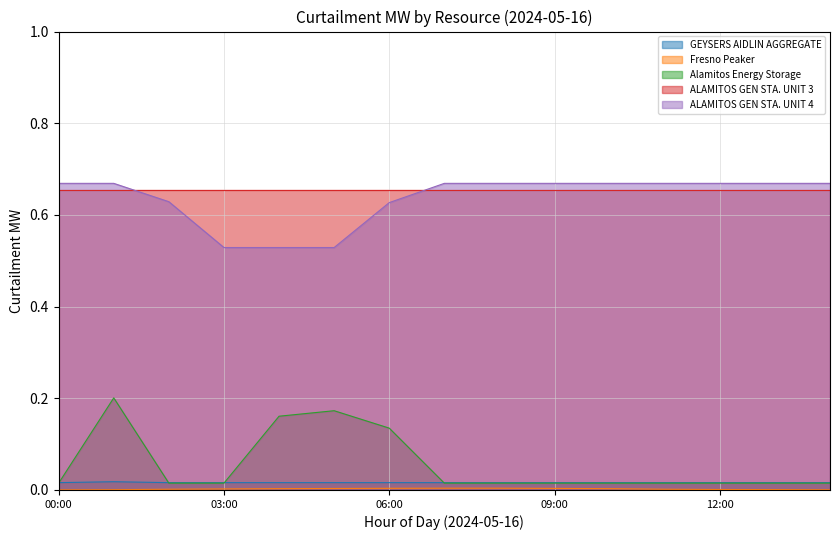

After their last crossing, which series has the higher values: ALAMITOS GEN STA. UNIT 4 or ALAMITOS GEN STA. UNIT 3?

ALAMITOS GEN STA. UNIT 4